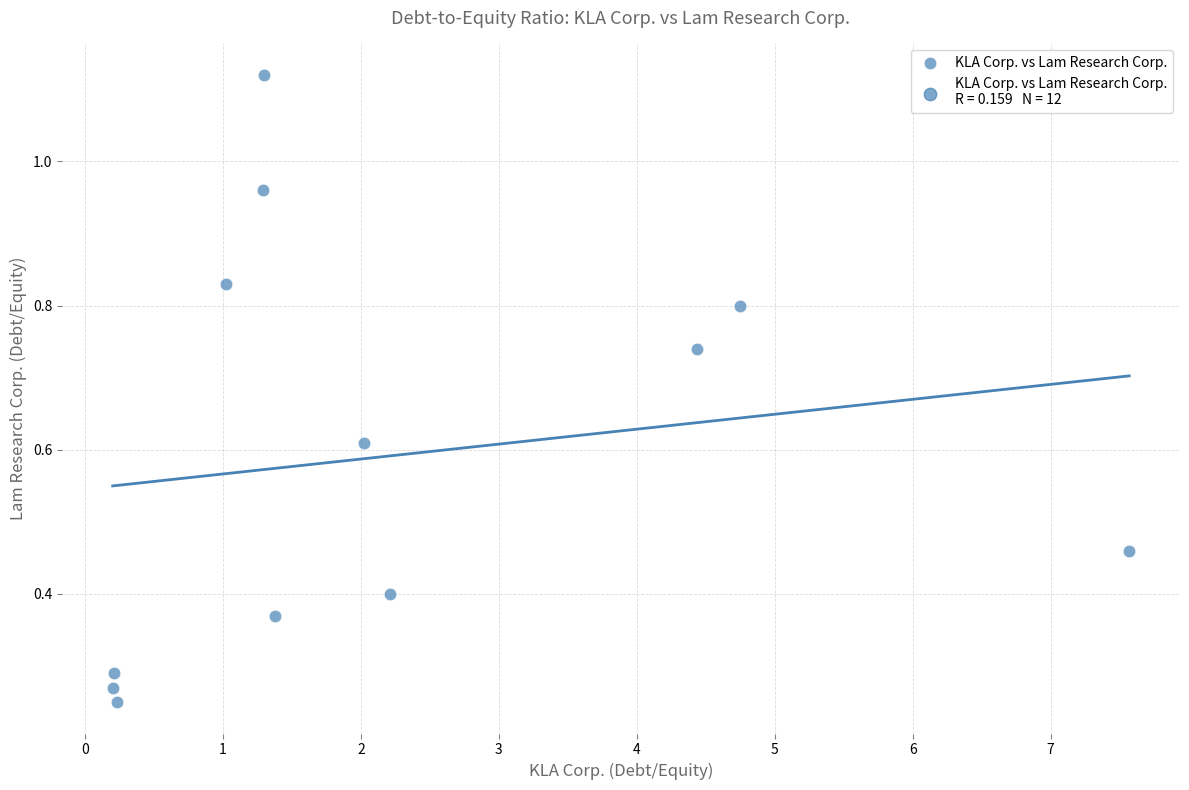

What is the range of X values (max minus min)?

7.4